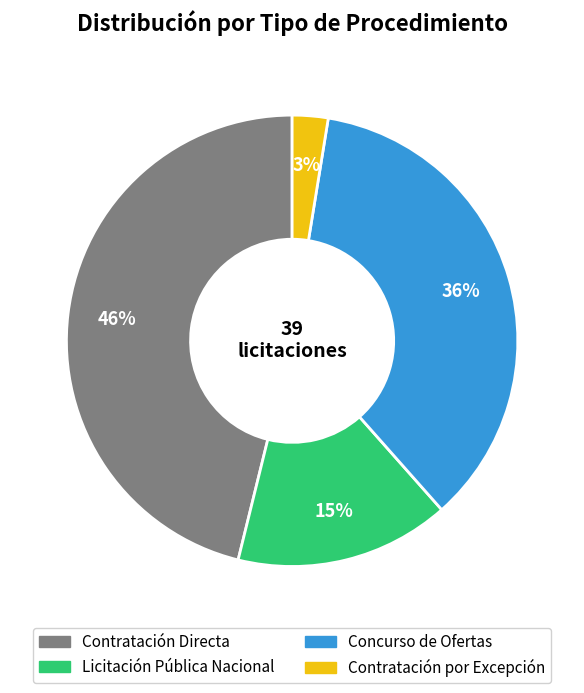

How many segments does this pie chart have?

4